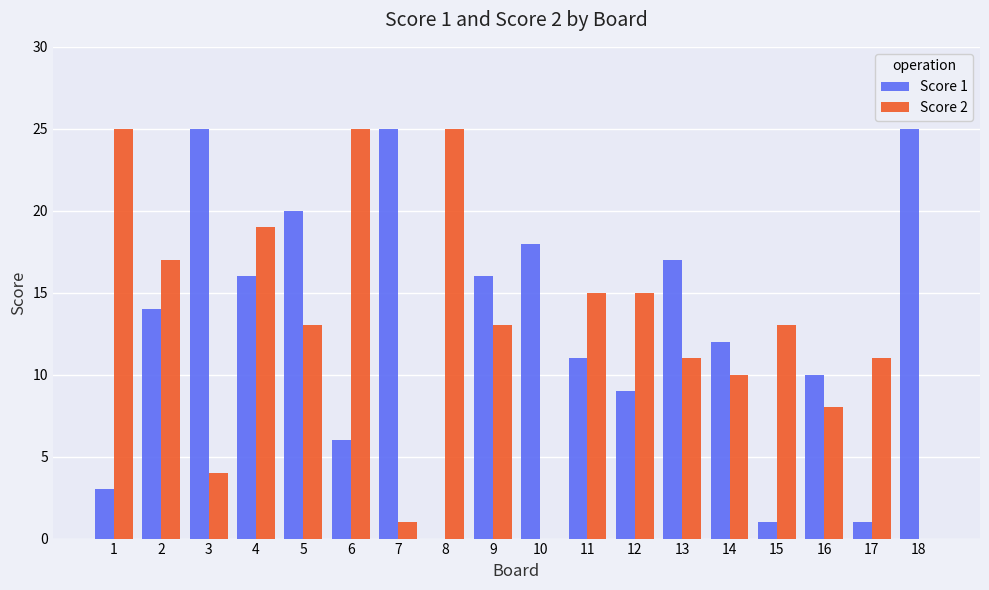

Count the number of categories in the chart.

18